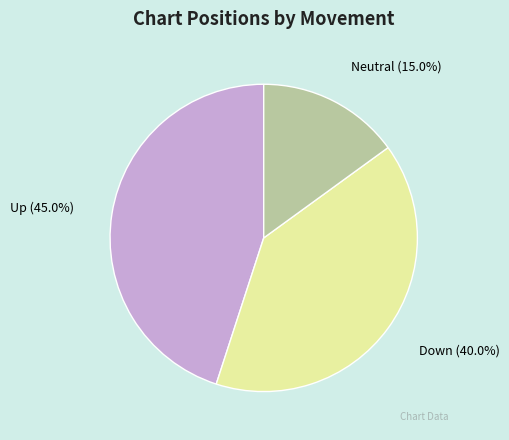

To the nearest percent, what is the average slice percentage?

33%